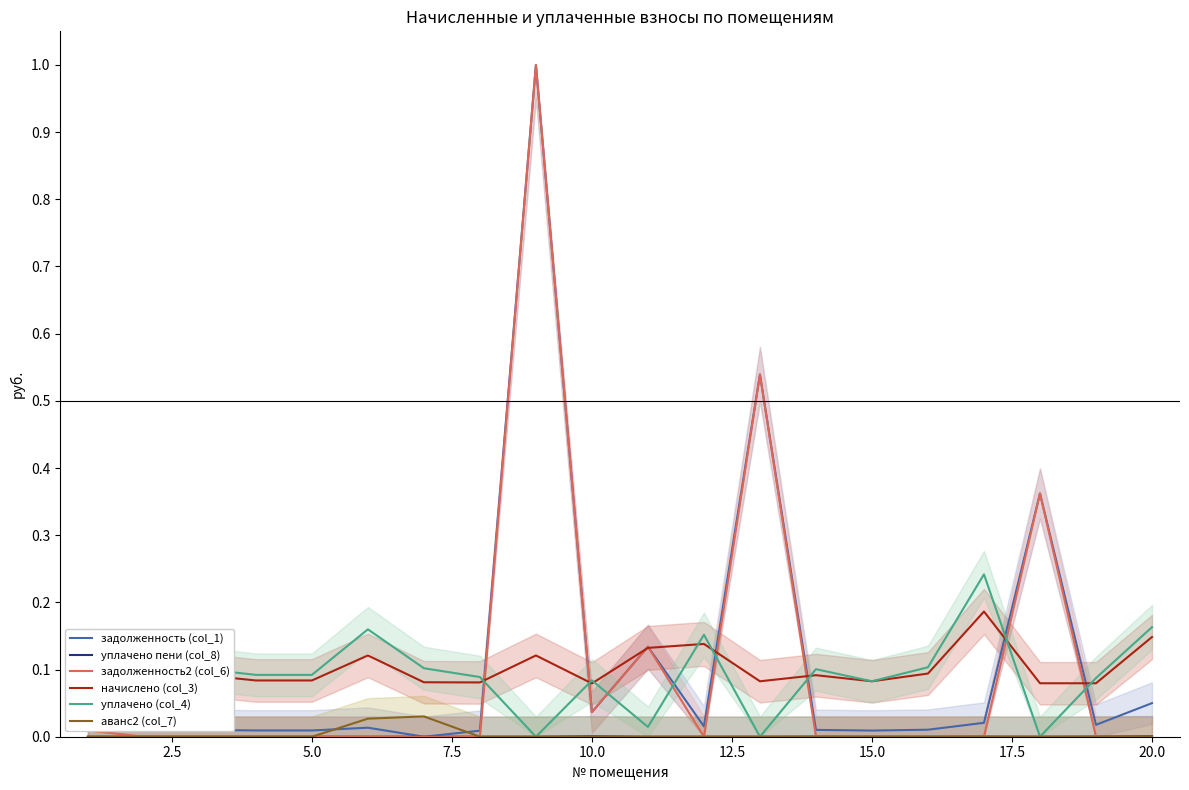

The value of уплачено (col_4) at 20.0 is 0.0. True or false?

False